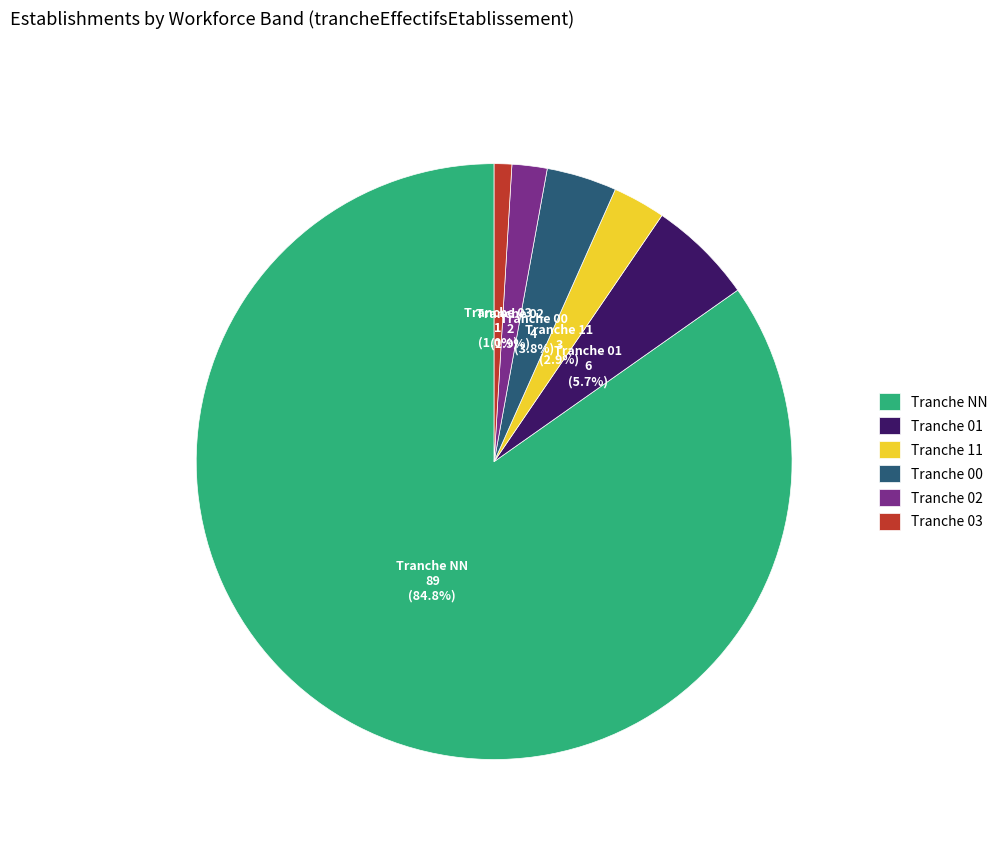

Which has a higher value, Tranche 03 or Tranche 01?

Tranche 01